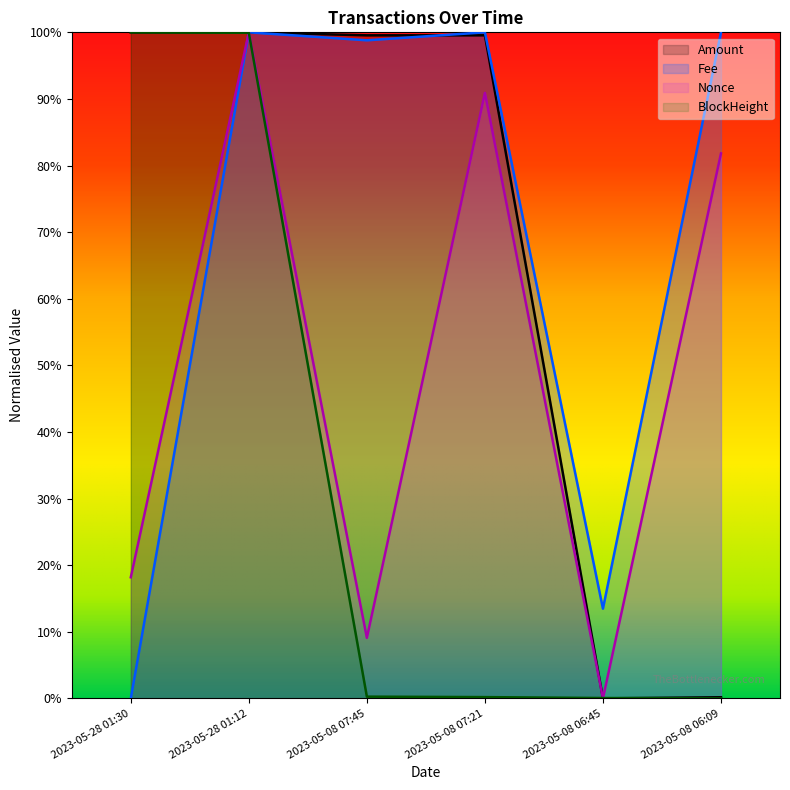

Is the value of Nonce at 2023-05-08 07:21 greater than the value of BlockHeight at 2023-05-28 01:12?

No